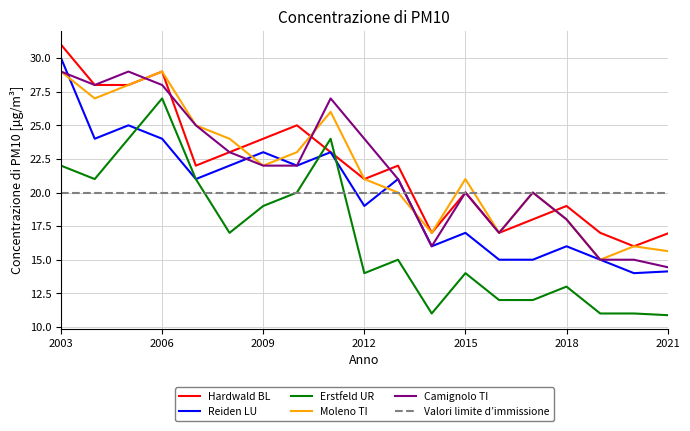

What is the maximum value shown in the chart?

31.0